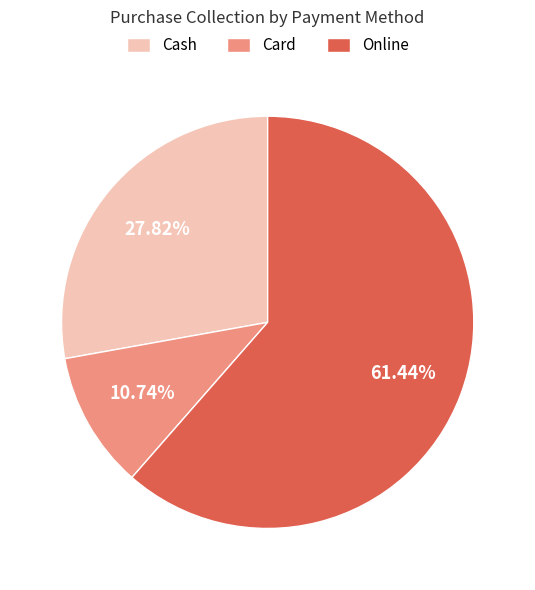

Combined, do Online and Card account for over 50%?

Yes